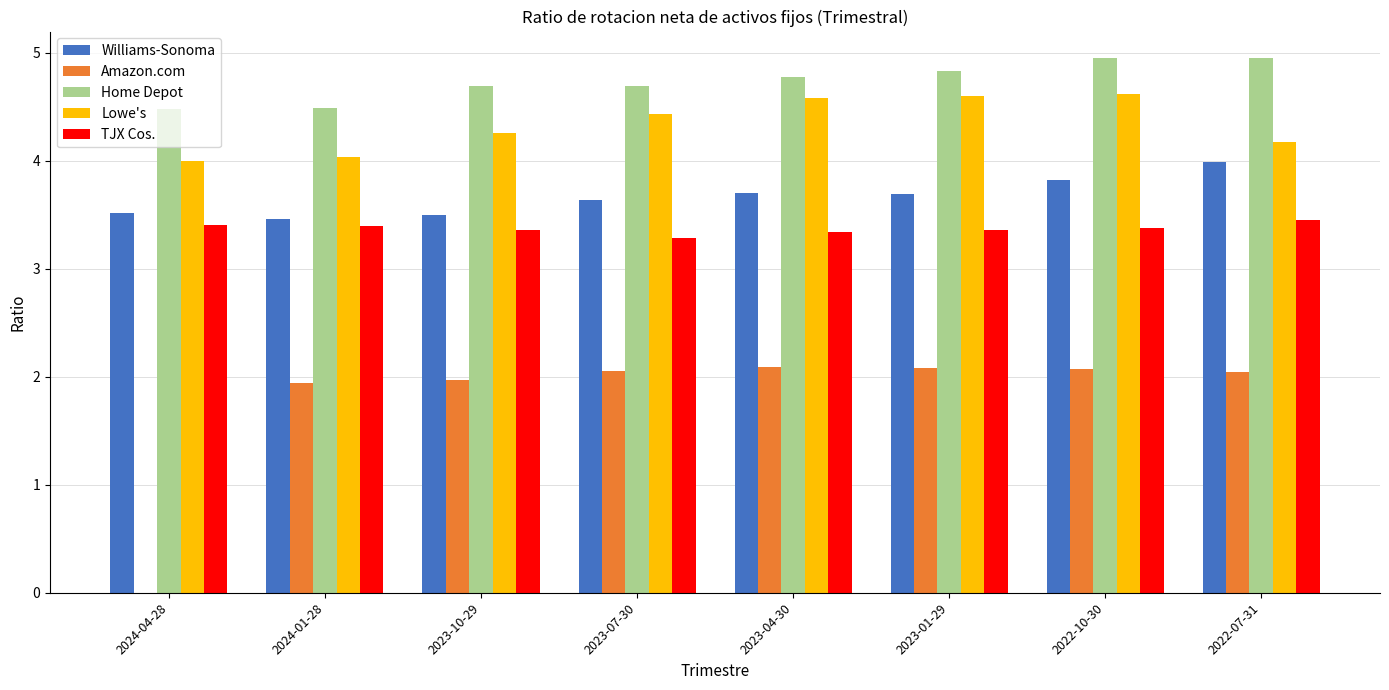

The Lowe's series shows 6.2 at 2023-04-30. True or false?

False